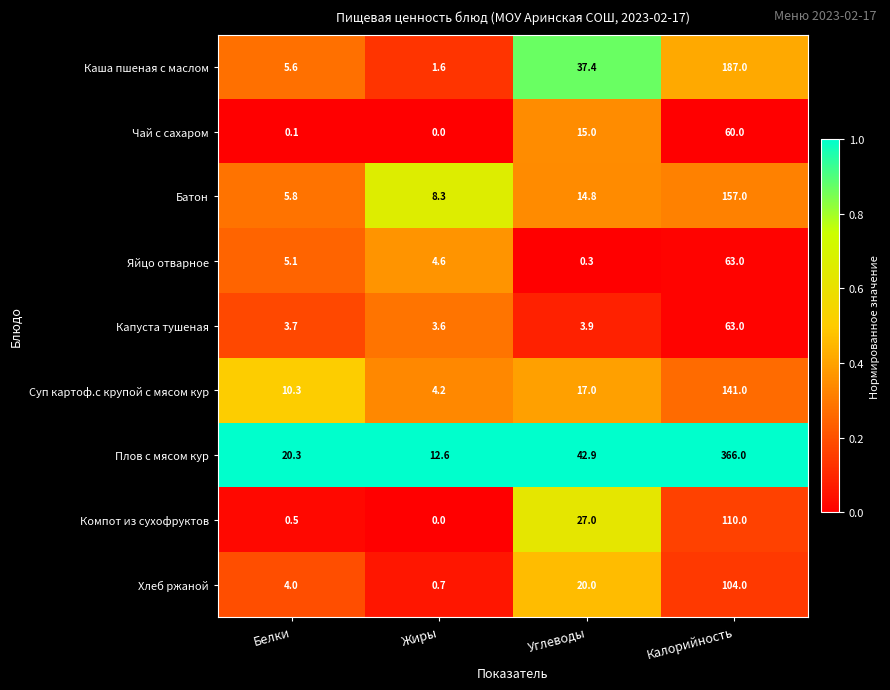

Which series has the largest total across all categories?

Плов с мясом кур